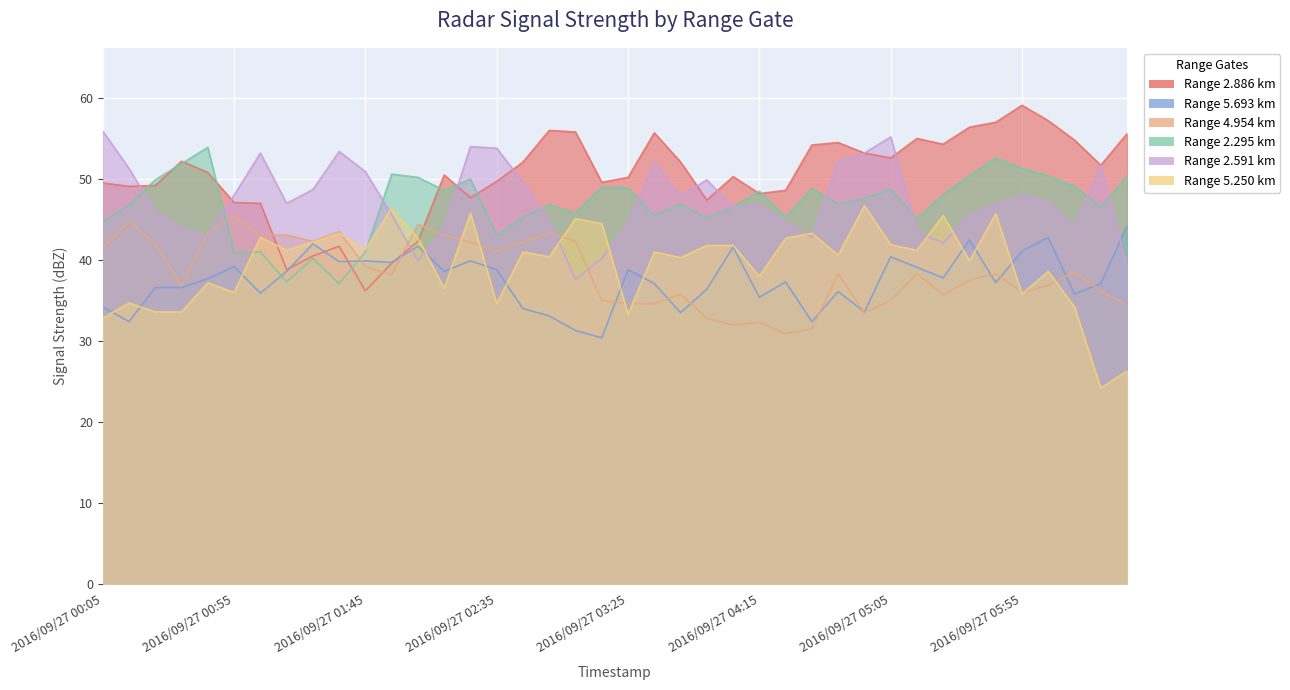

True or false: 2.591 has a value of 92.7 at 2016/09/27 01:35.

False